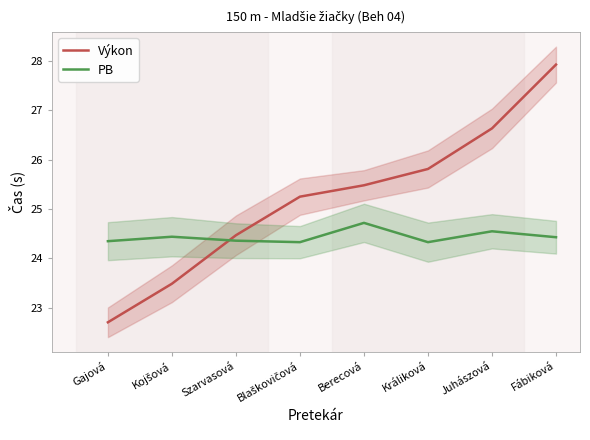

The Výkon series shows 27.9 at Fábiková. True or false?

True